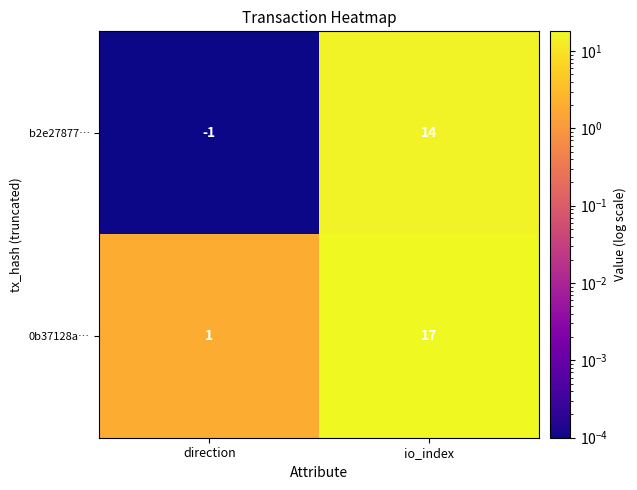

Reading right to left, extract all data points from this chart.

b2e27877…: 14	-1
0b37128a…: 17	1